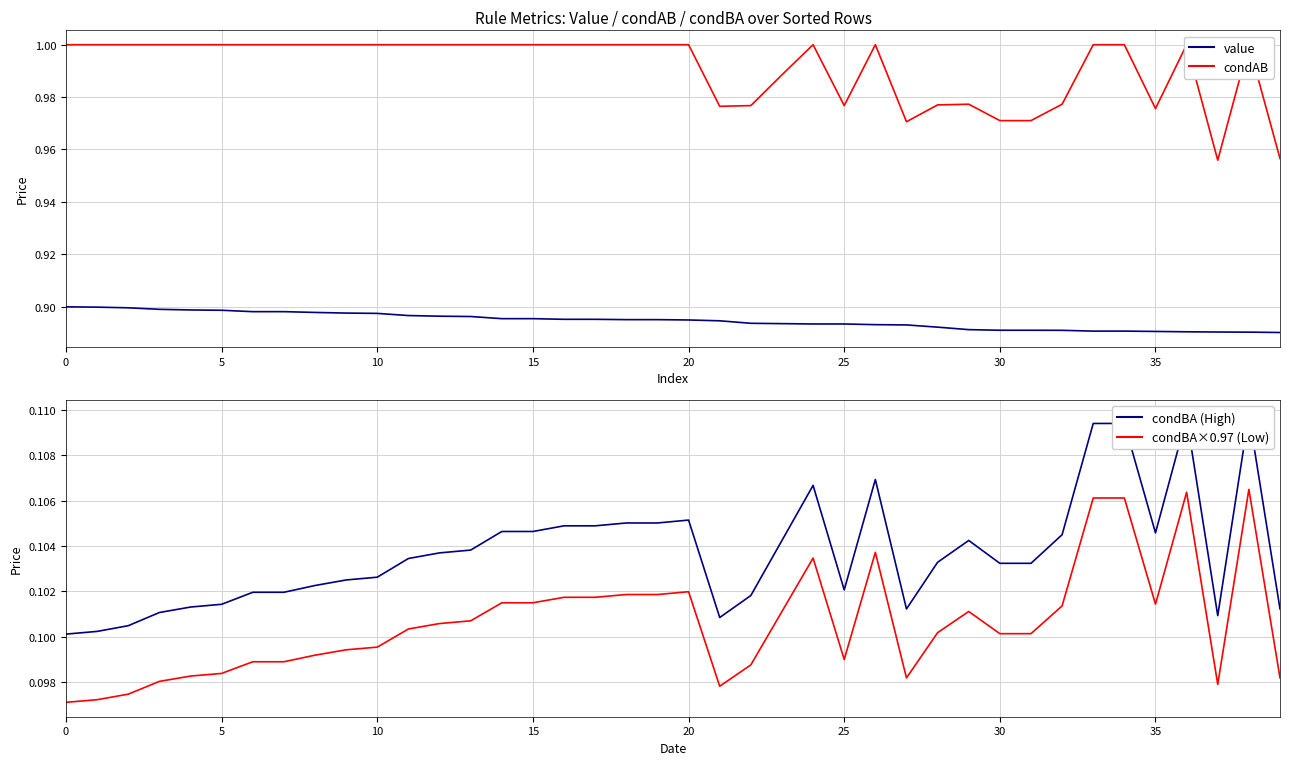

The value series shows 0.4 at 35. True or false?

False